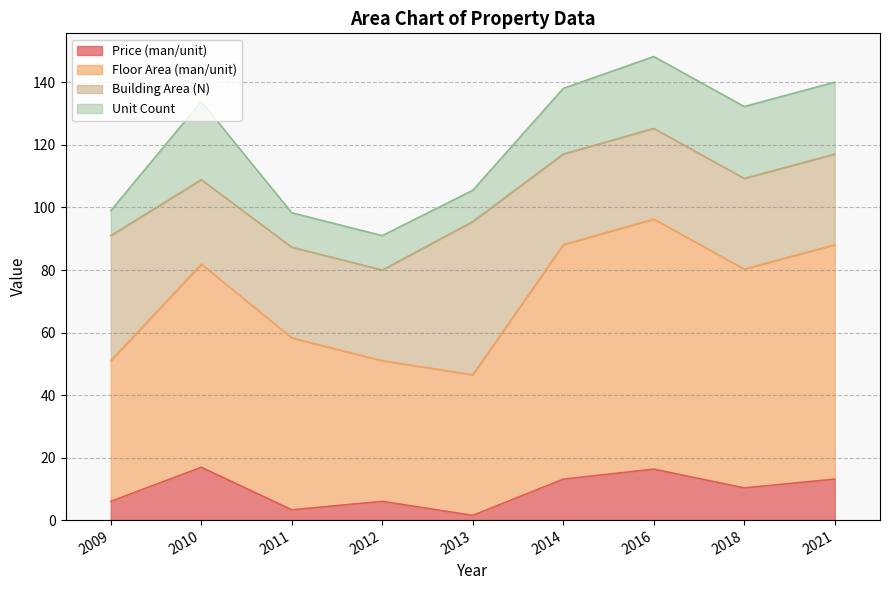

What is the maximum value shown in the chart?

80.0